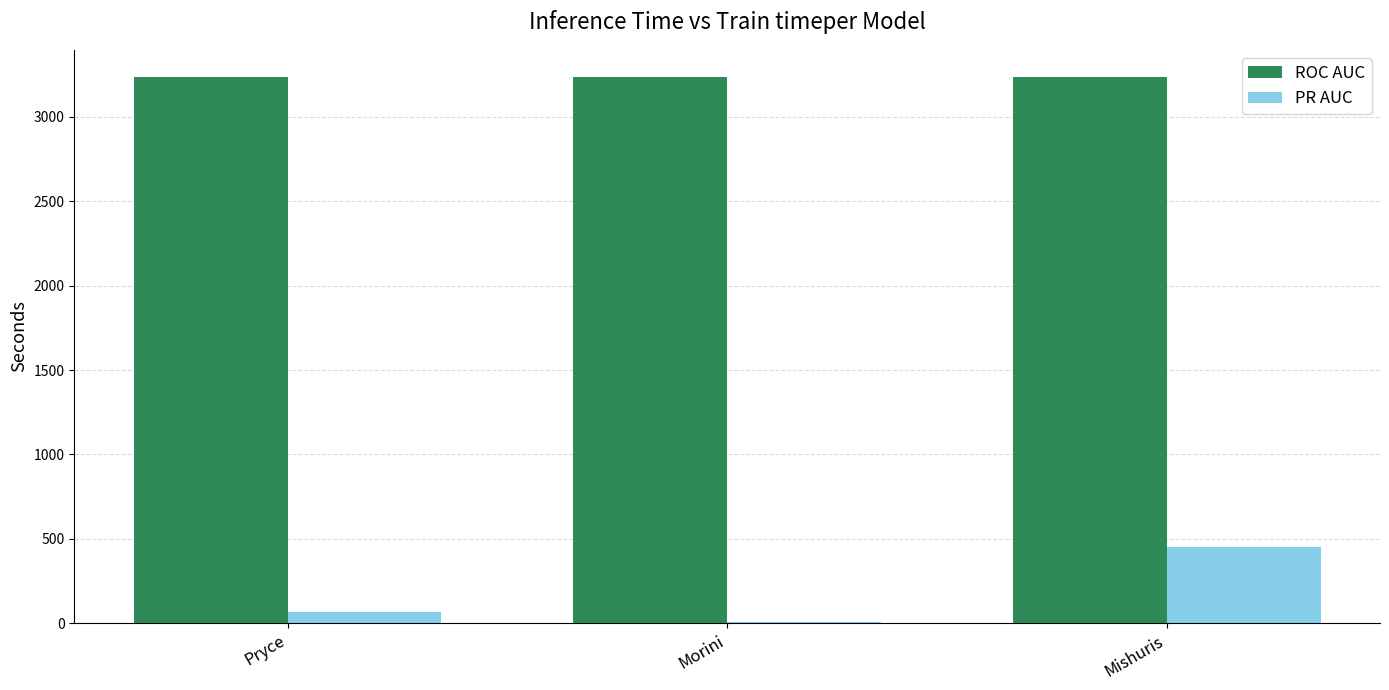

Between Morini and Mishuris, which series saw the biggest shift?

PR AUC